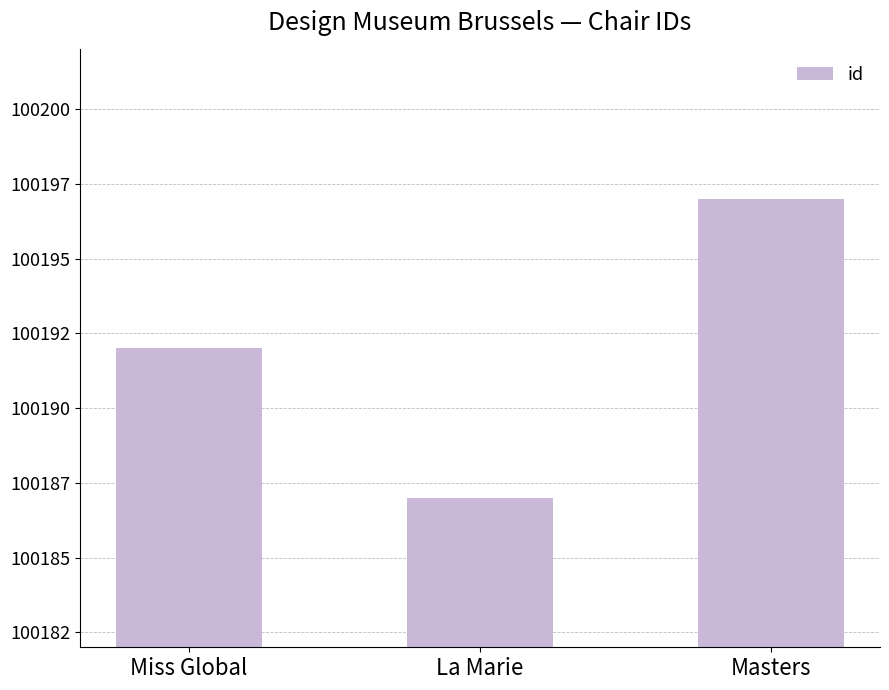

Which label corresponds to the smallest value in the chart?

La Marie